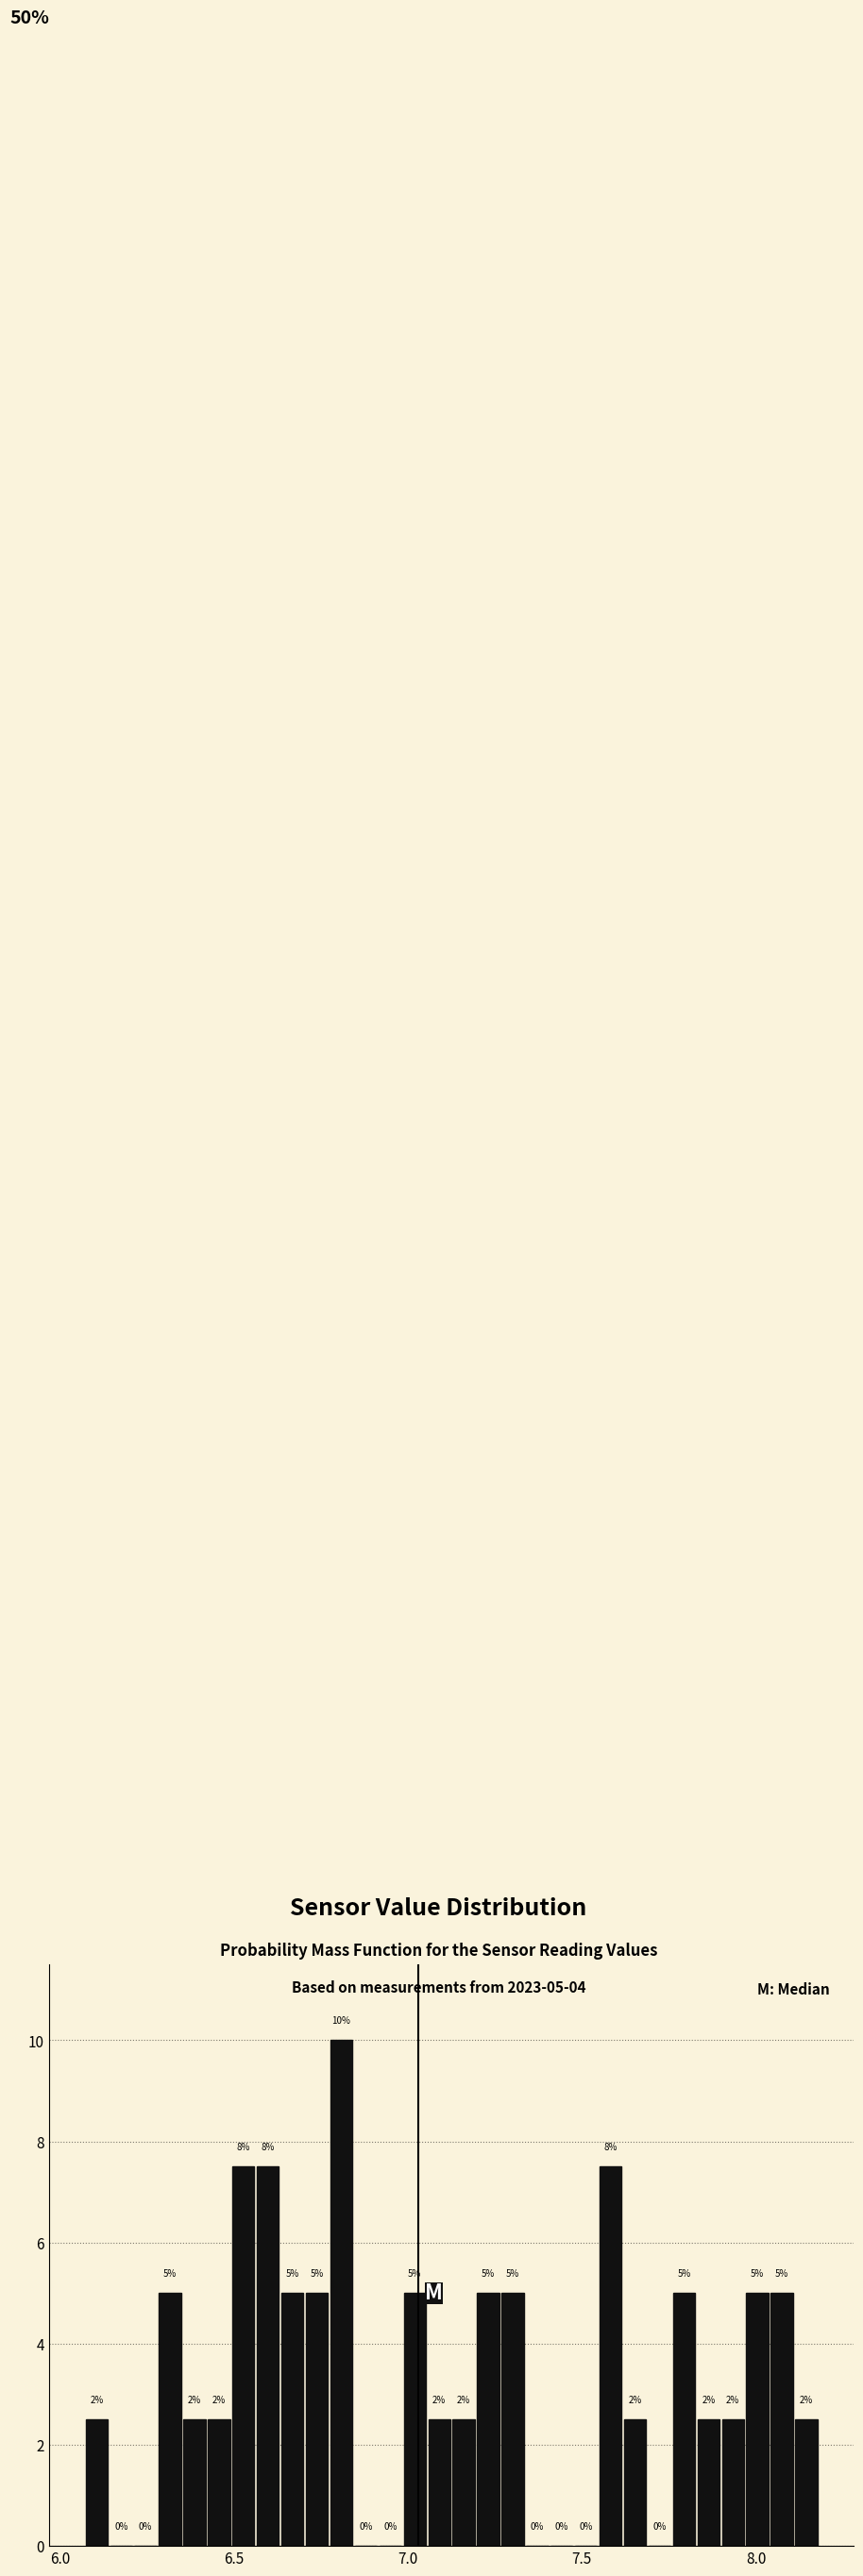

Read against the x-axis, roughly where is the centre of the tallest bar?

6.80